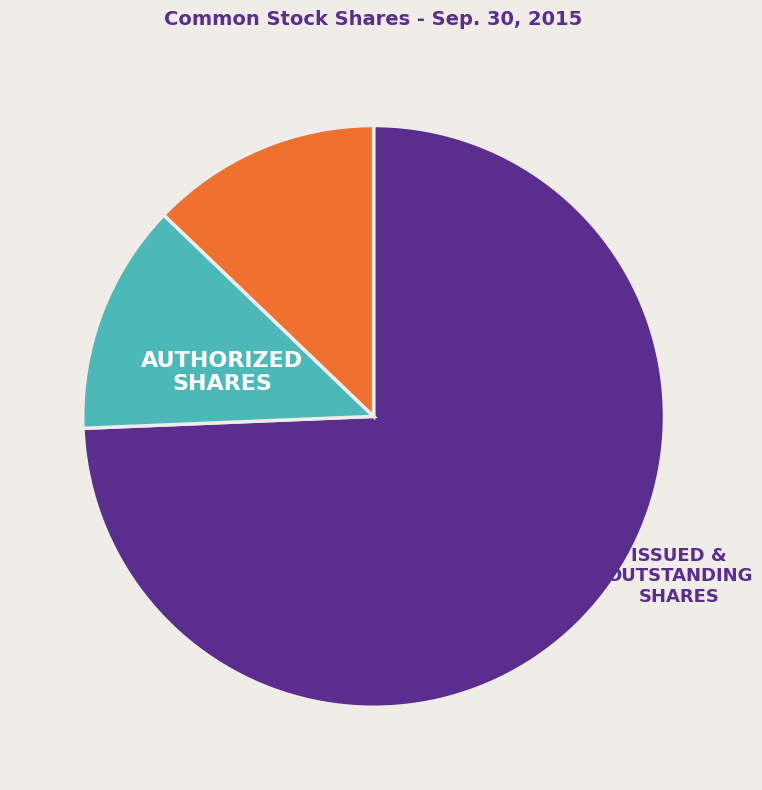

Is there any slice that represents more than half of the pie?

Yes